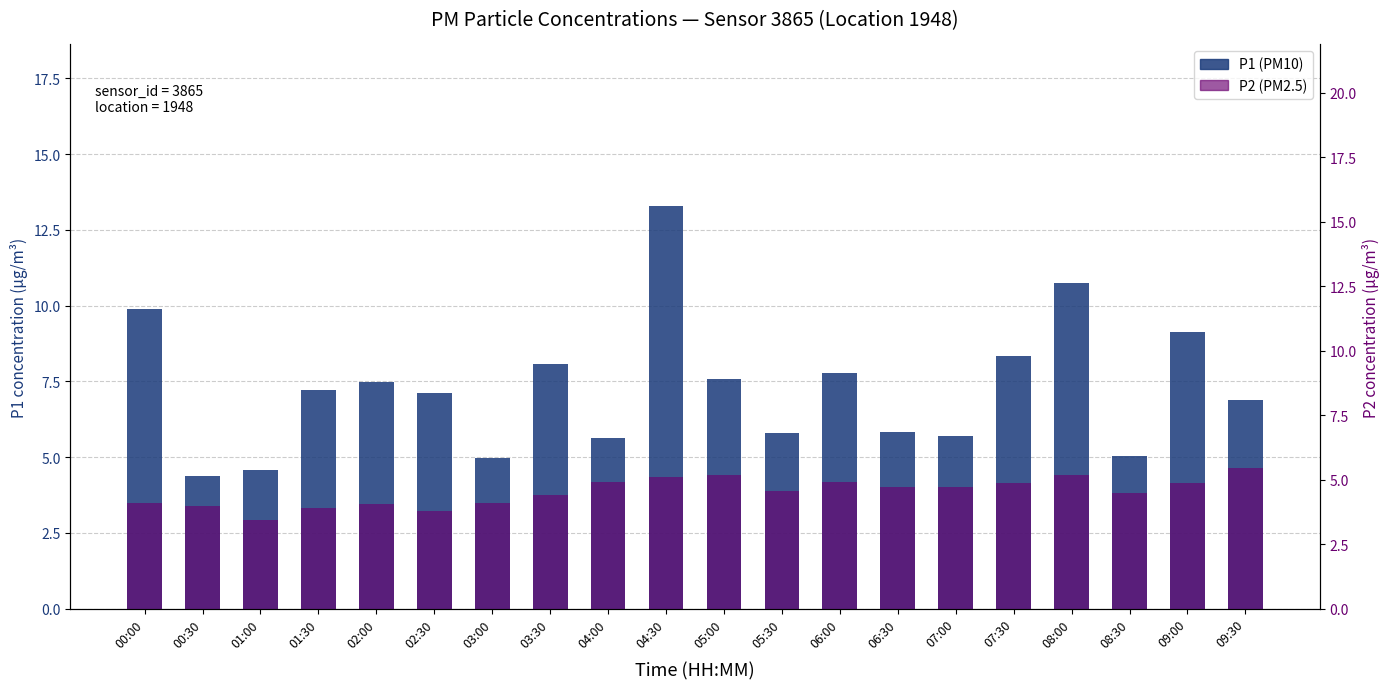

Rank the series by their average value, from highest to lowest.

P1, P2